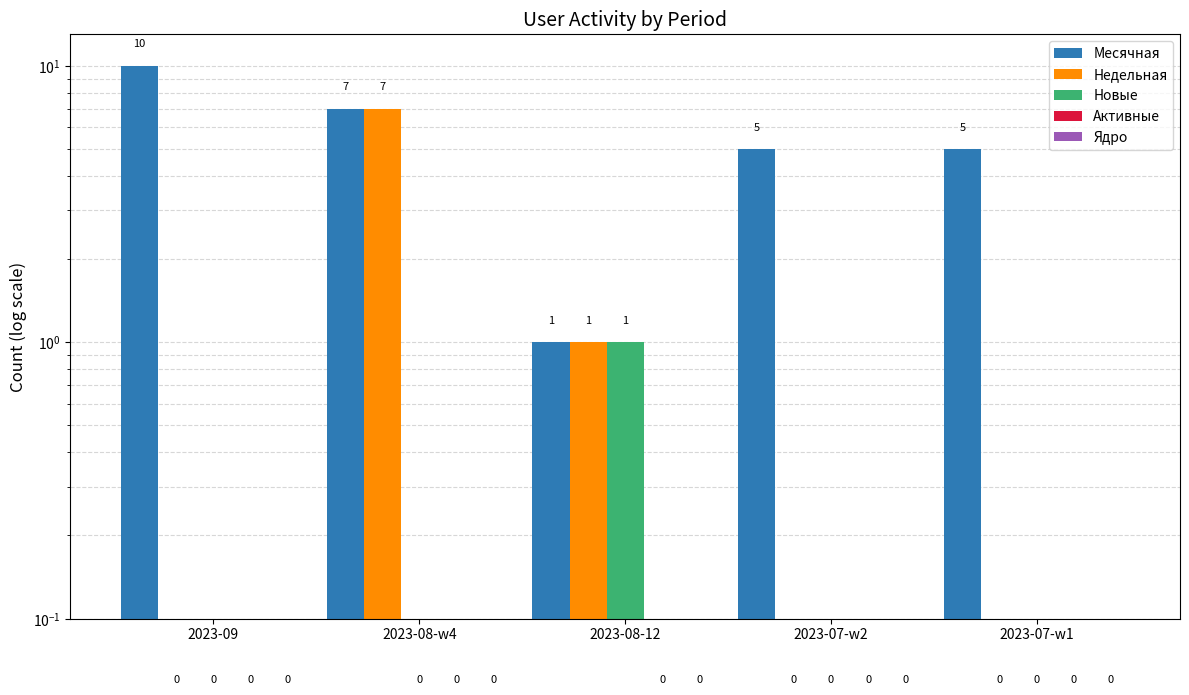

What is the minimum value shown in the chart?

0.1